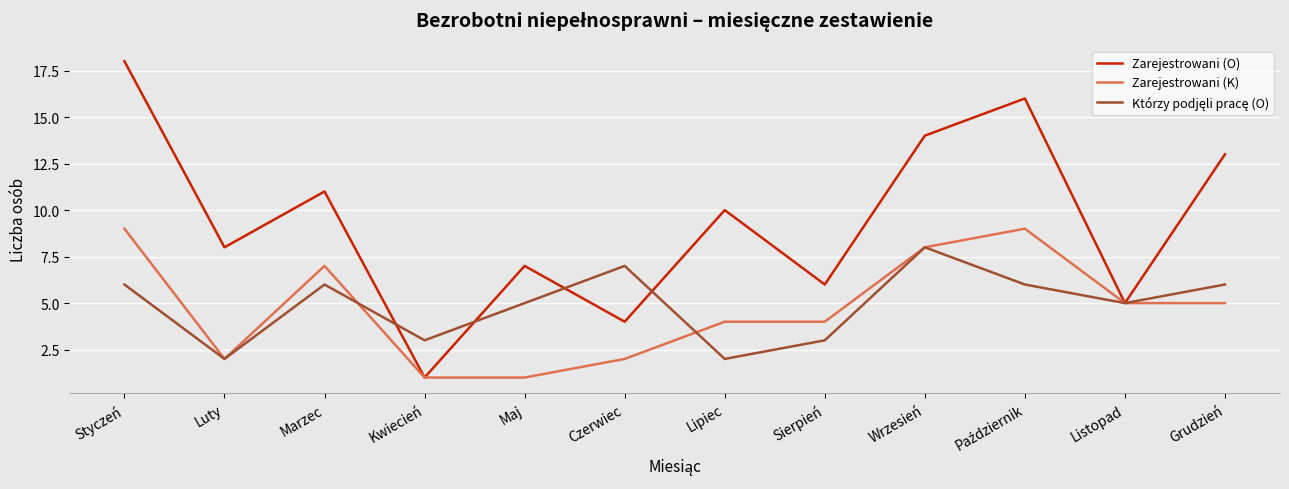

True or false: Zarejestrowani (O) has a value of 32 at Styczeń.

False